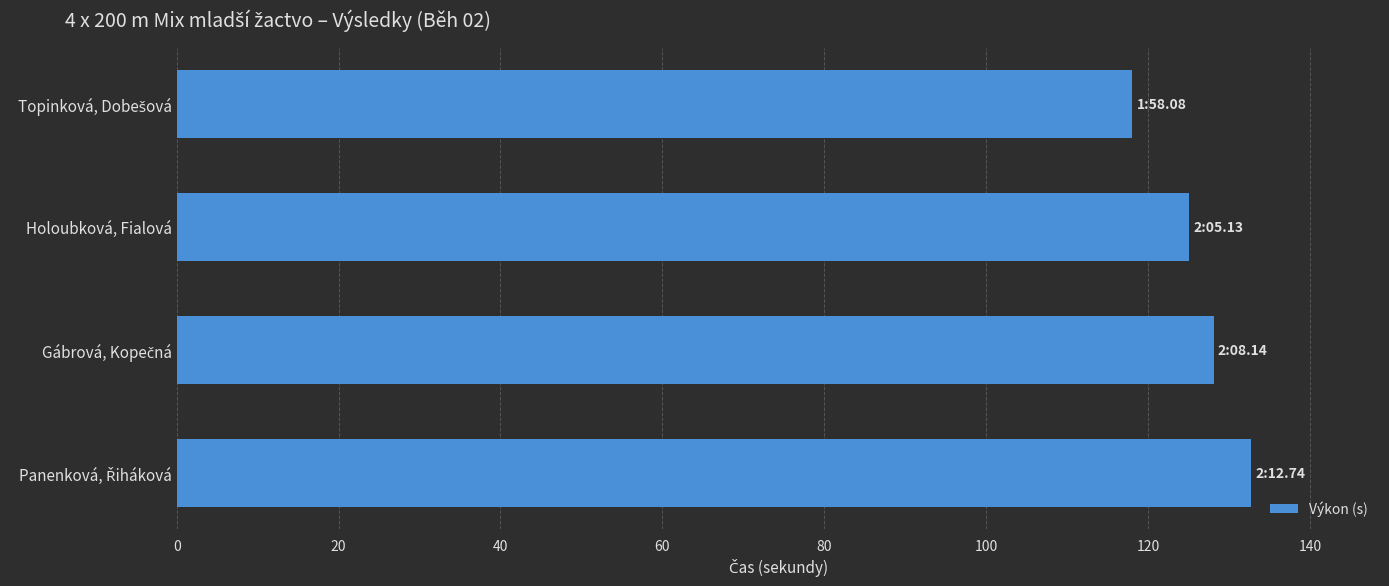

How many bars are there in total?

4